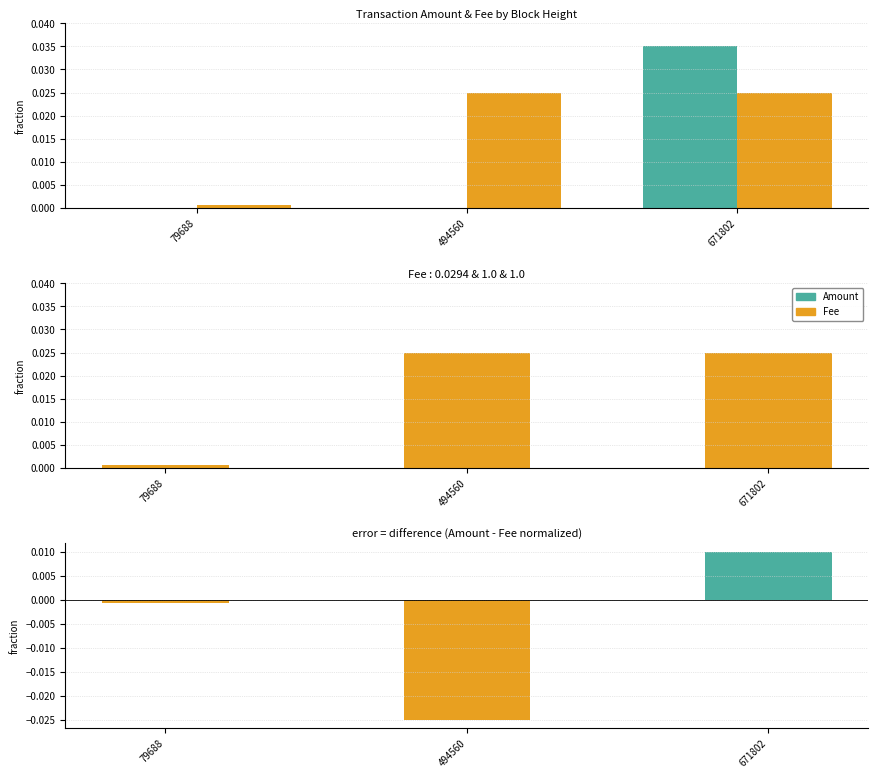

How many groups of bars are there?

3